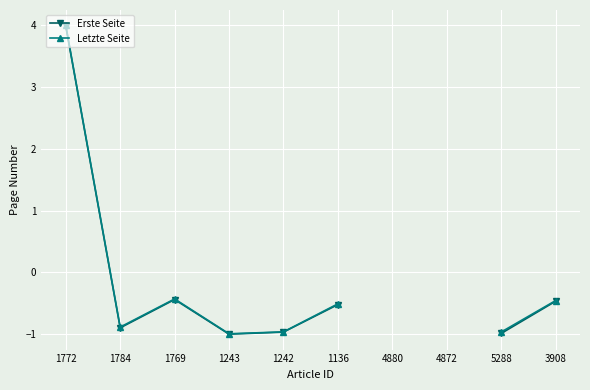

Between 1243 and 1136, which is larger?

1136